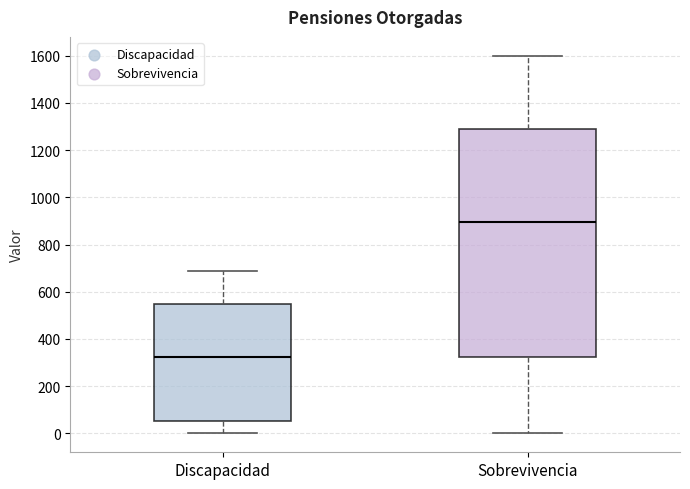

Which box has the lowest median line?

Discapacidad